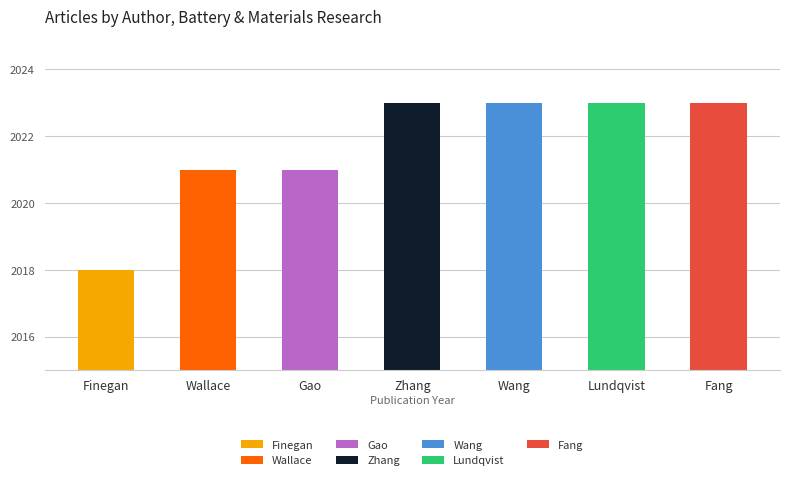

Reading right to left, transcribe all the data shown in this chart.

Fang=2023	Lundqvist=2023	Wang=2023	Zhang=2023	Gao=2021	Wallace=2021	Finegan=2018